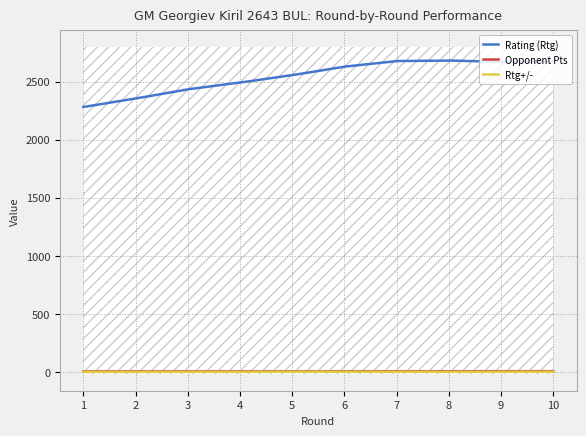

How many distinct data groups are displayed?

3